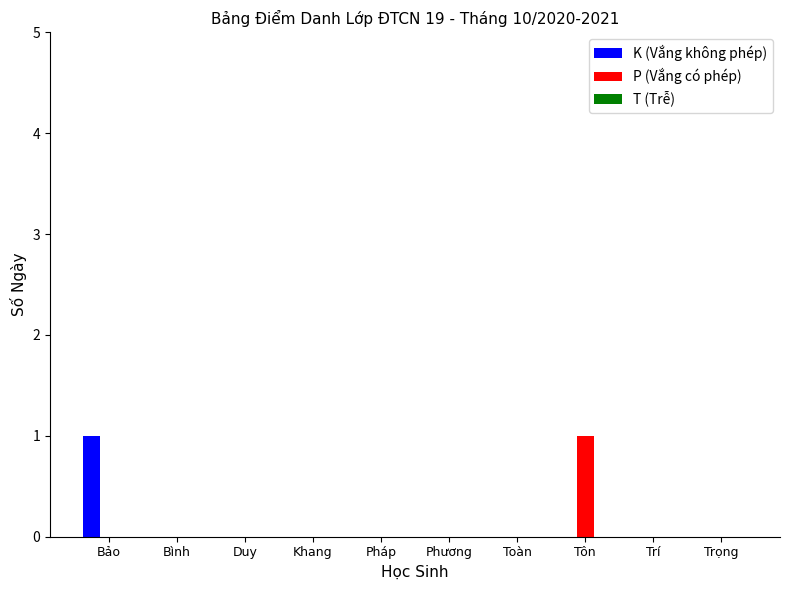

True or false: K (Vắng không phép) has a value of 0 at Khang.

True